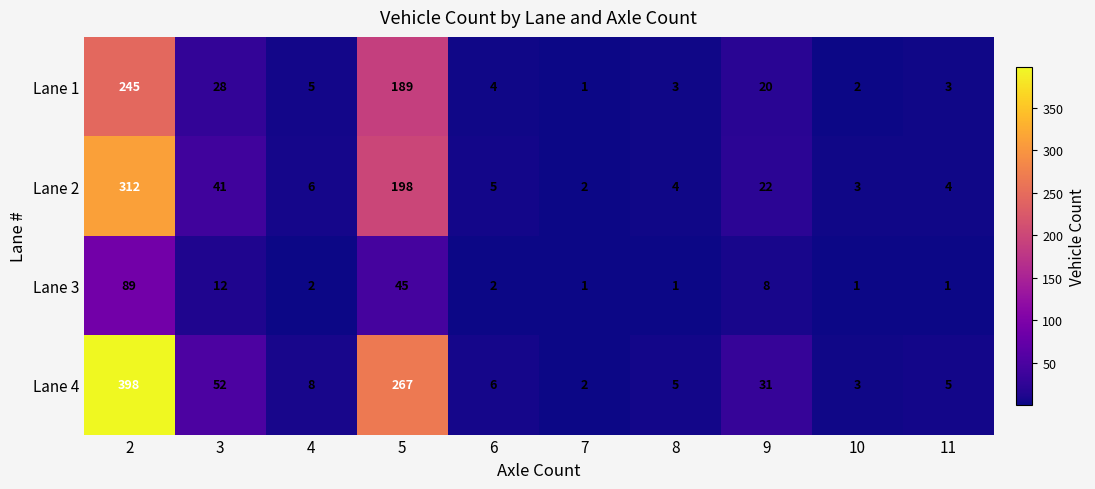

What is the total value across all series at 4?

21